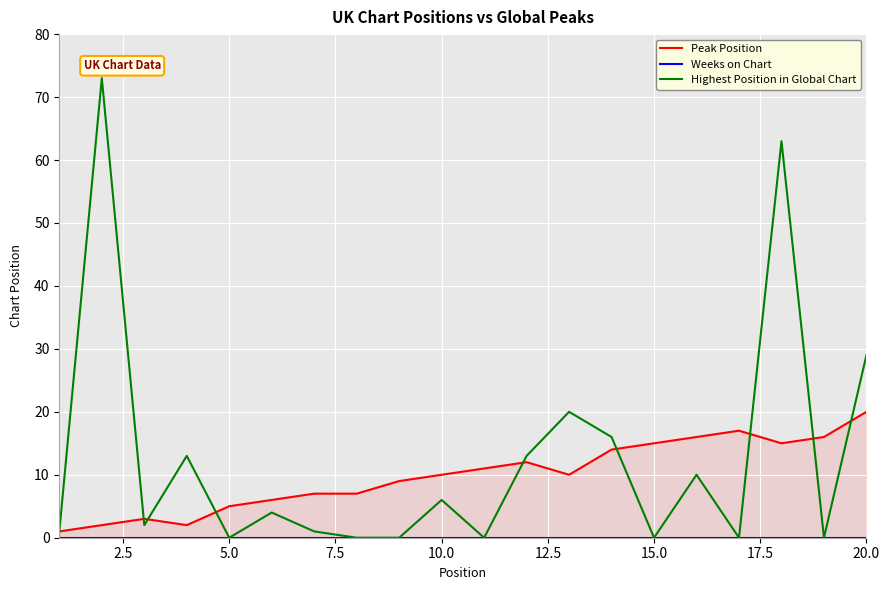

What is the difference between the maximum and minimum values in the Highest Position in Global Chart series?

73